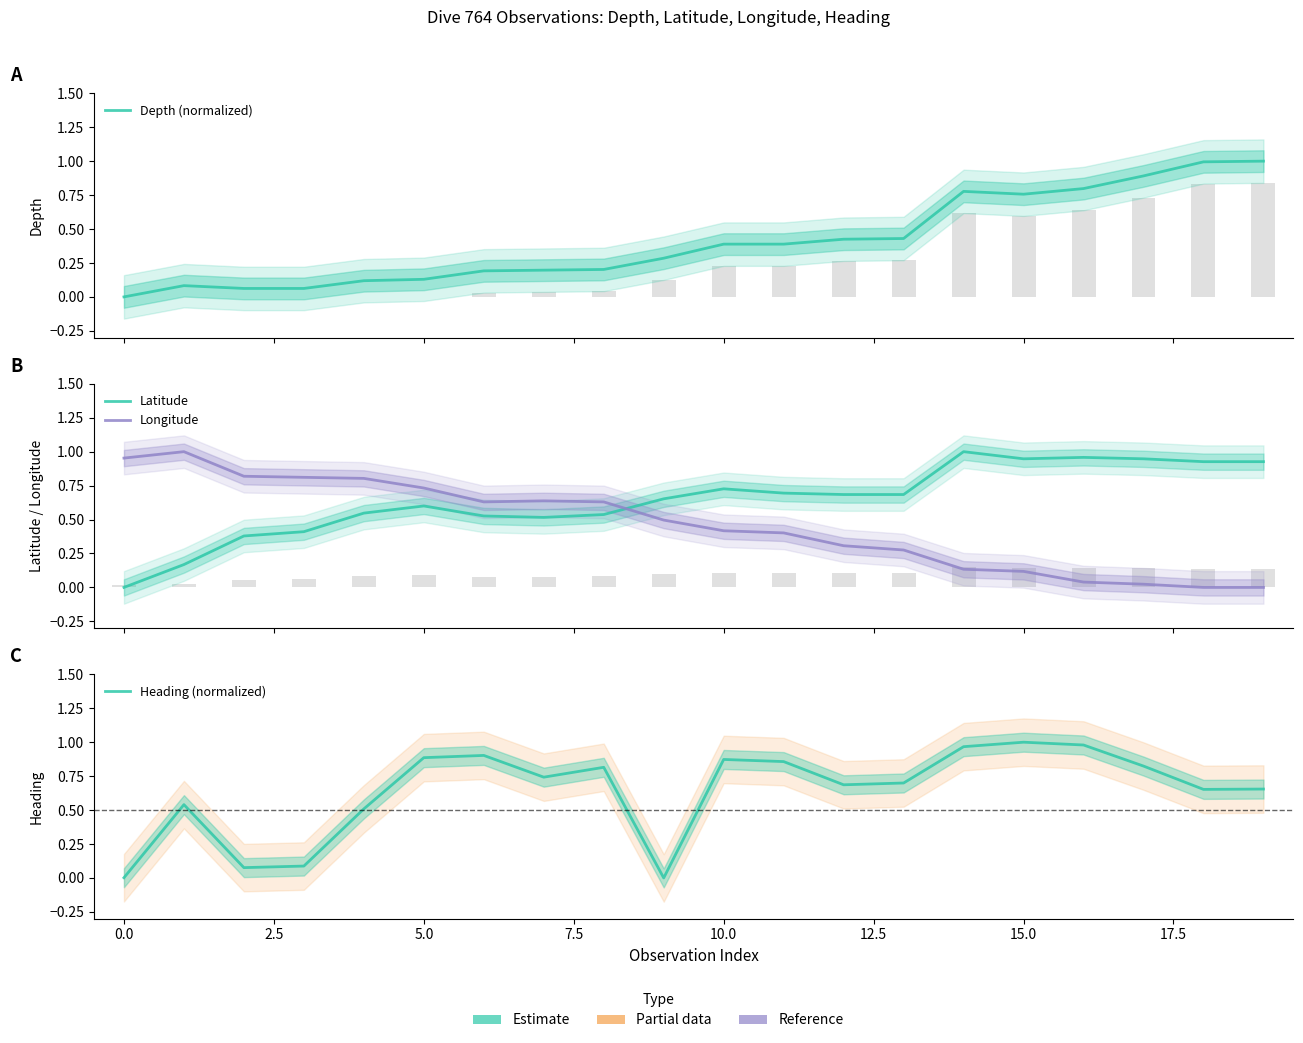

At which category is the sum across all series the highest?

14